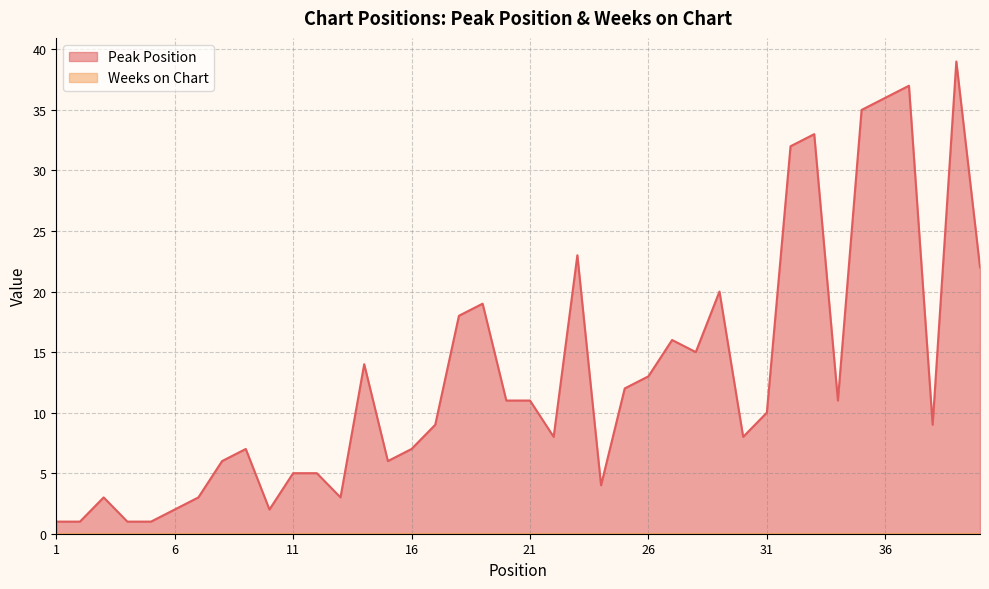

Which category has the highest value across all series?

39